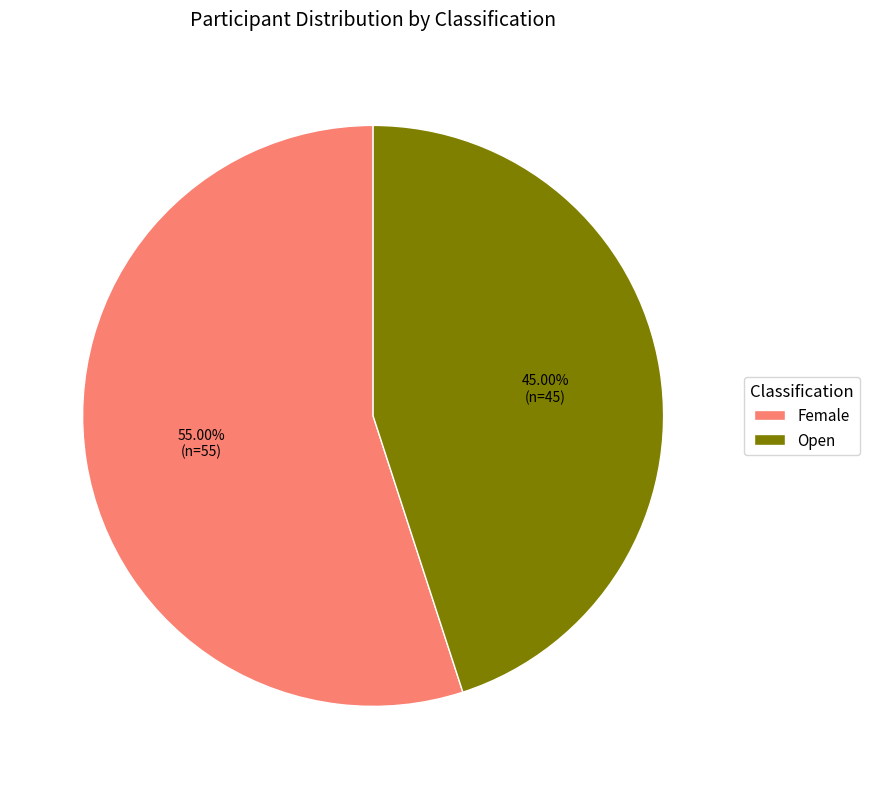

How much of the chart is everything except Open?

55.0%